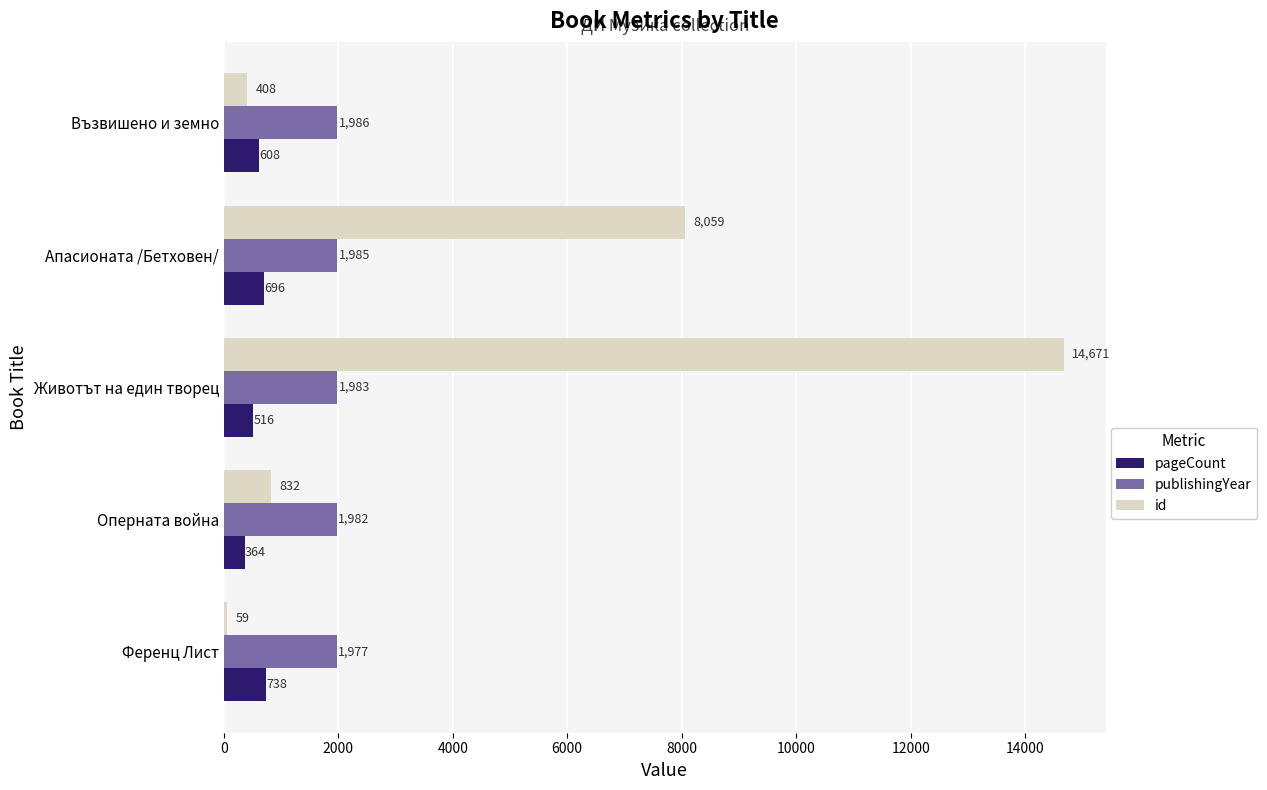

At how many categories does at least one series exceed 2768?

2